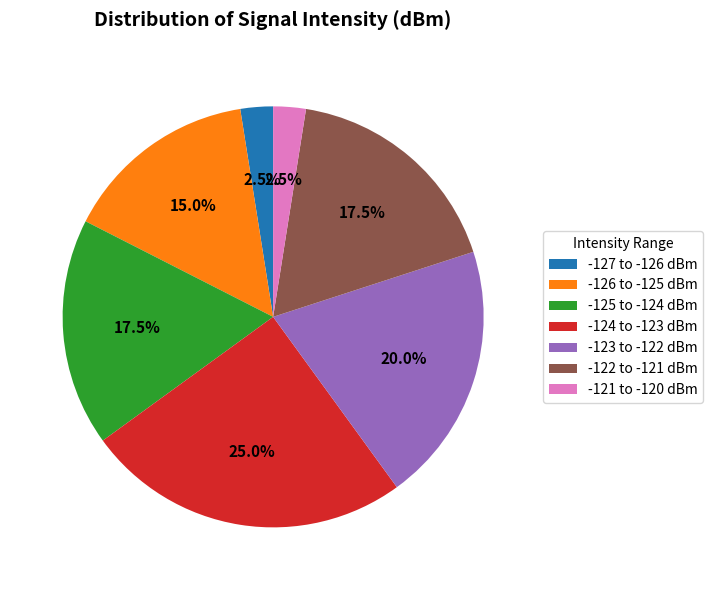

How much of the chart is everything except -126 to -125 dBm?

85.0%